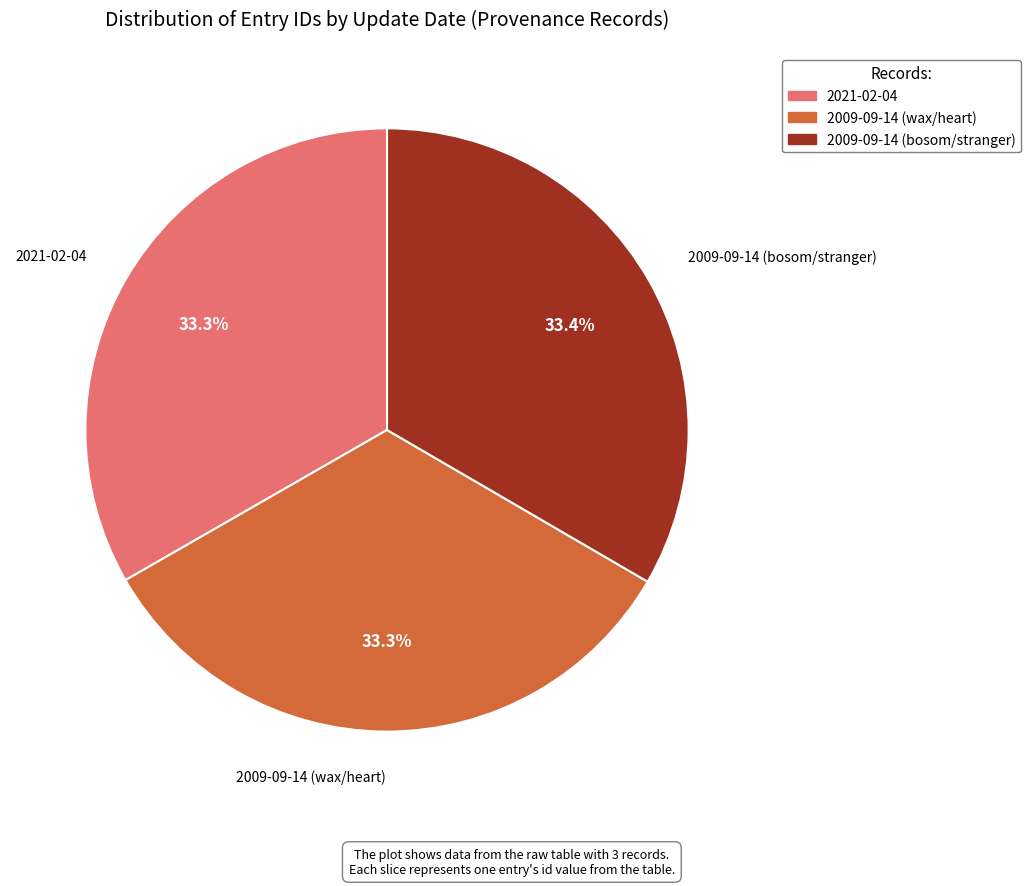

How many segments does this pie chart have?

3